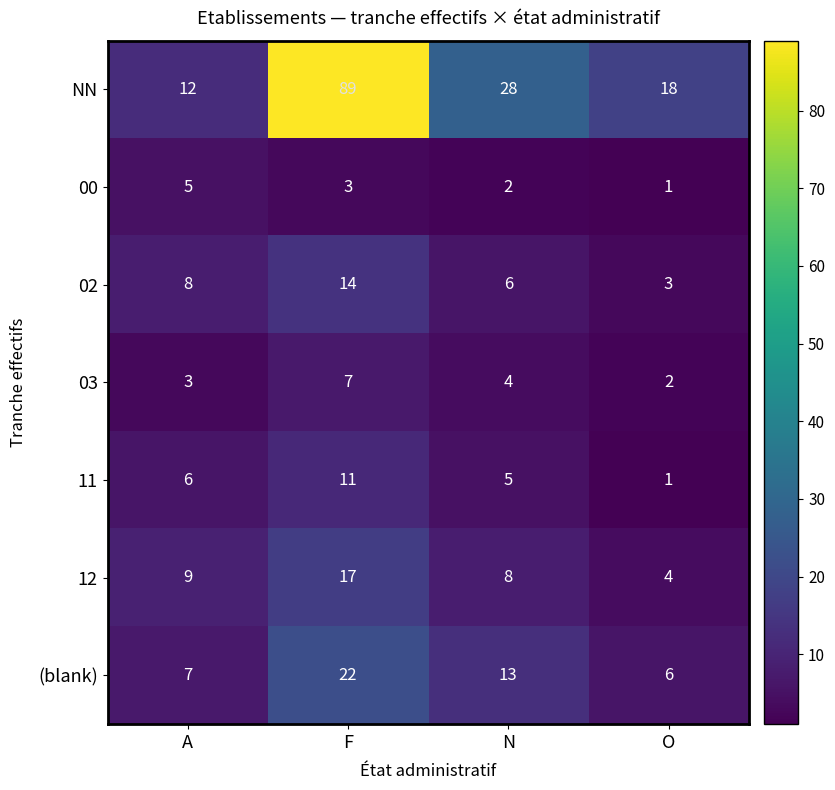

What is the difference between the maximum and second lowest values in the 02 series?

8